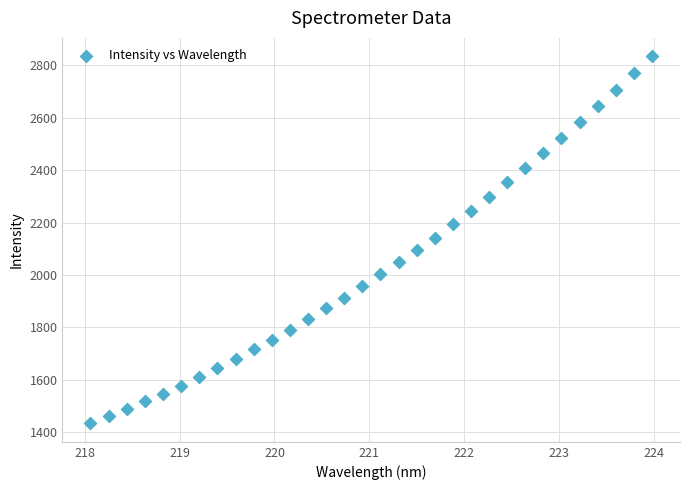

What is the range of X values (max minus min)?

5.9